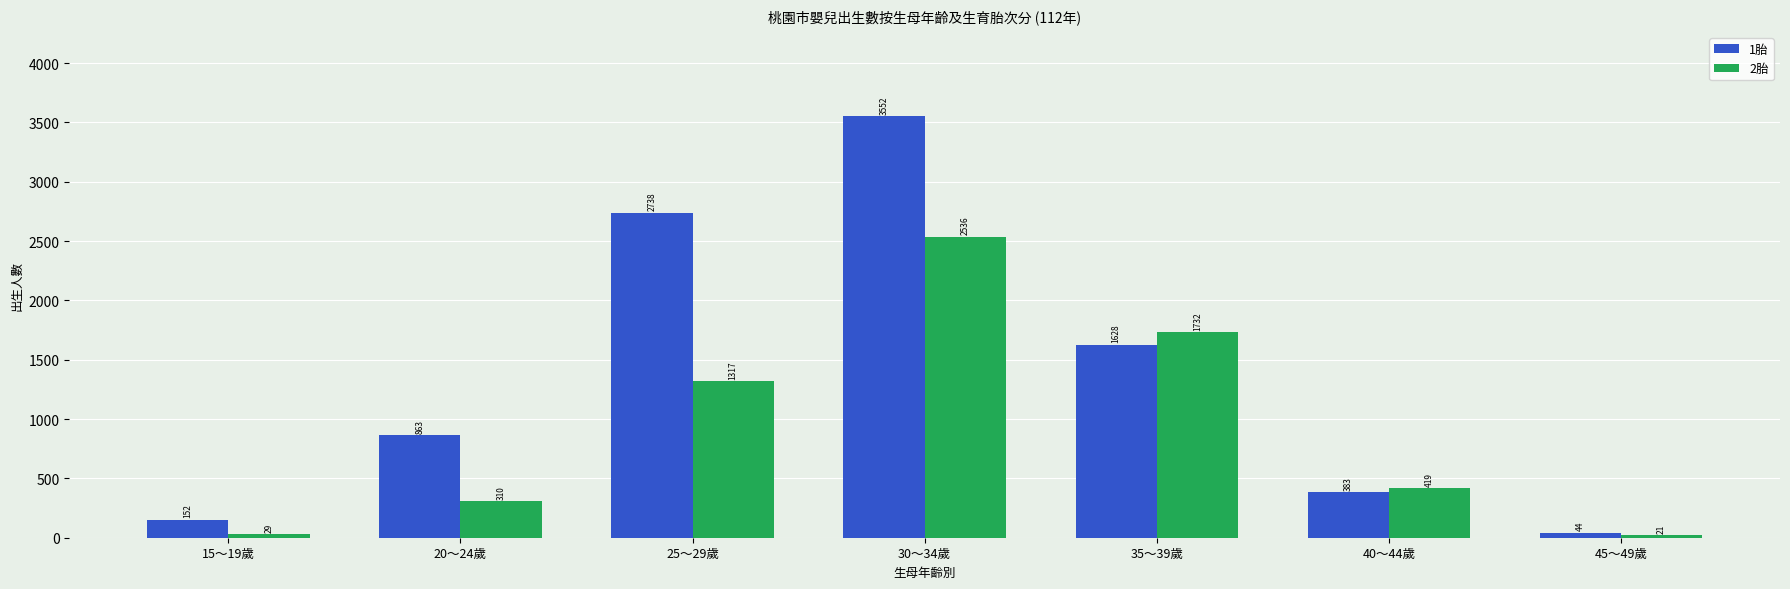

Which series has the largest total across all categories?

1胎